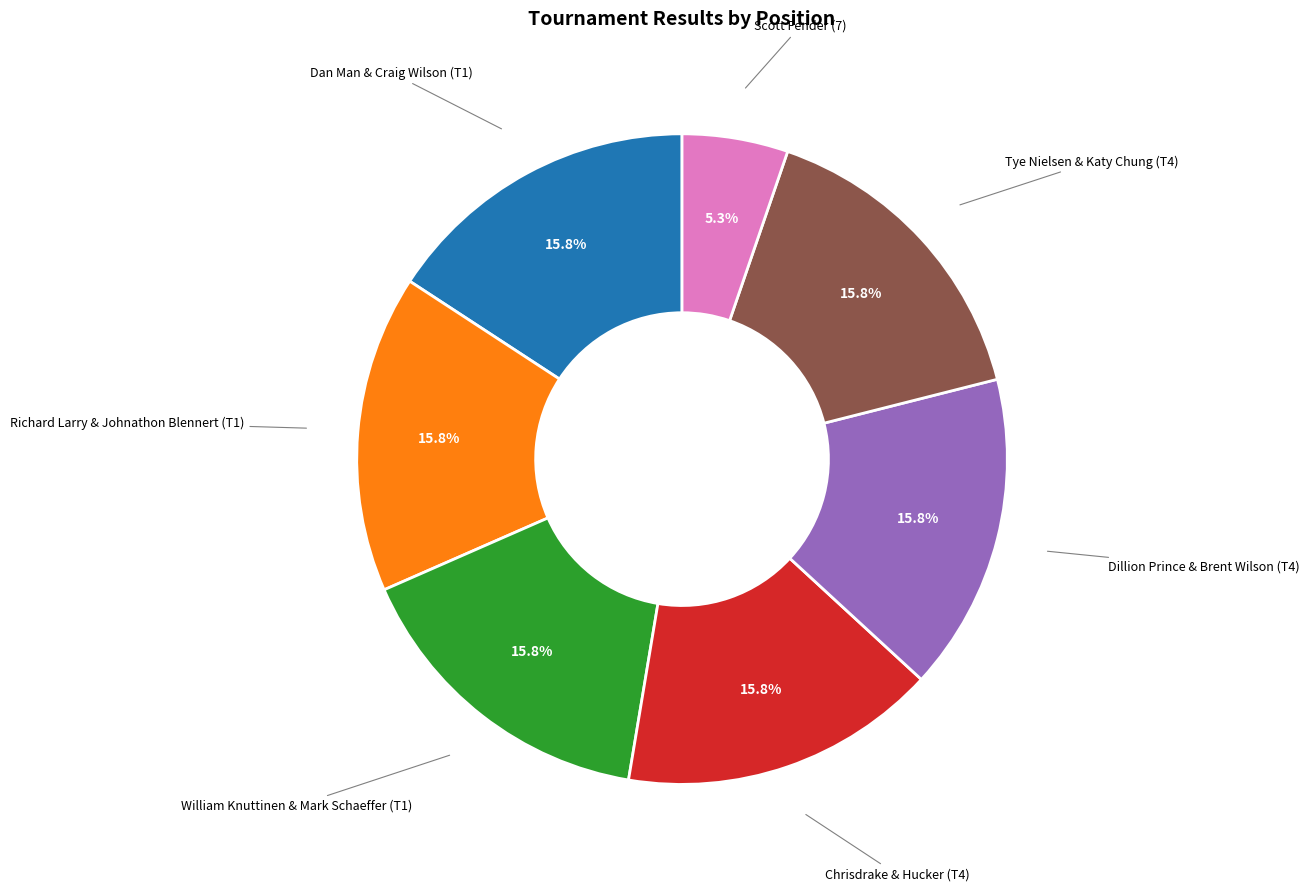

To the nearest percent, what percentage of the pie is Dan Man & Craig Wilson (T1)?

16%